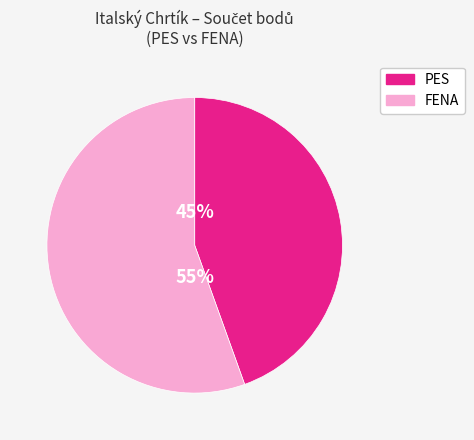

To the nearest percent, what is the average slice percentage?

50%